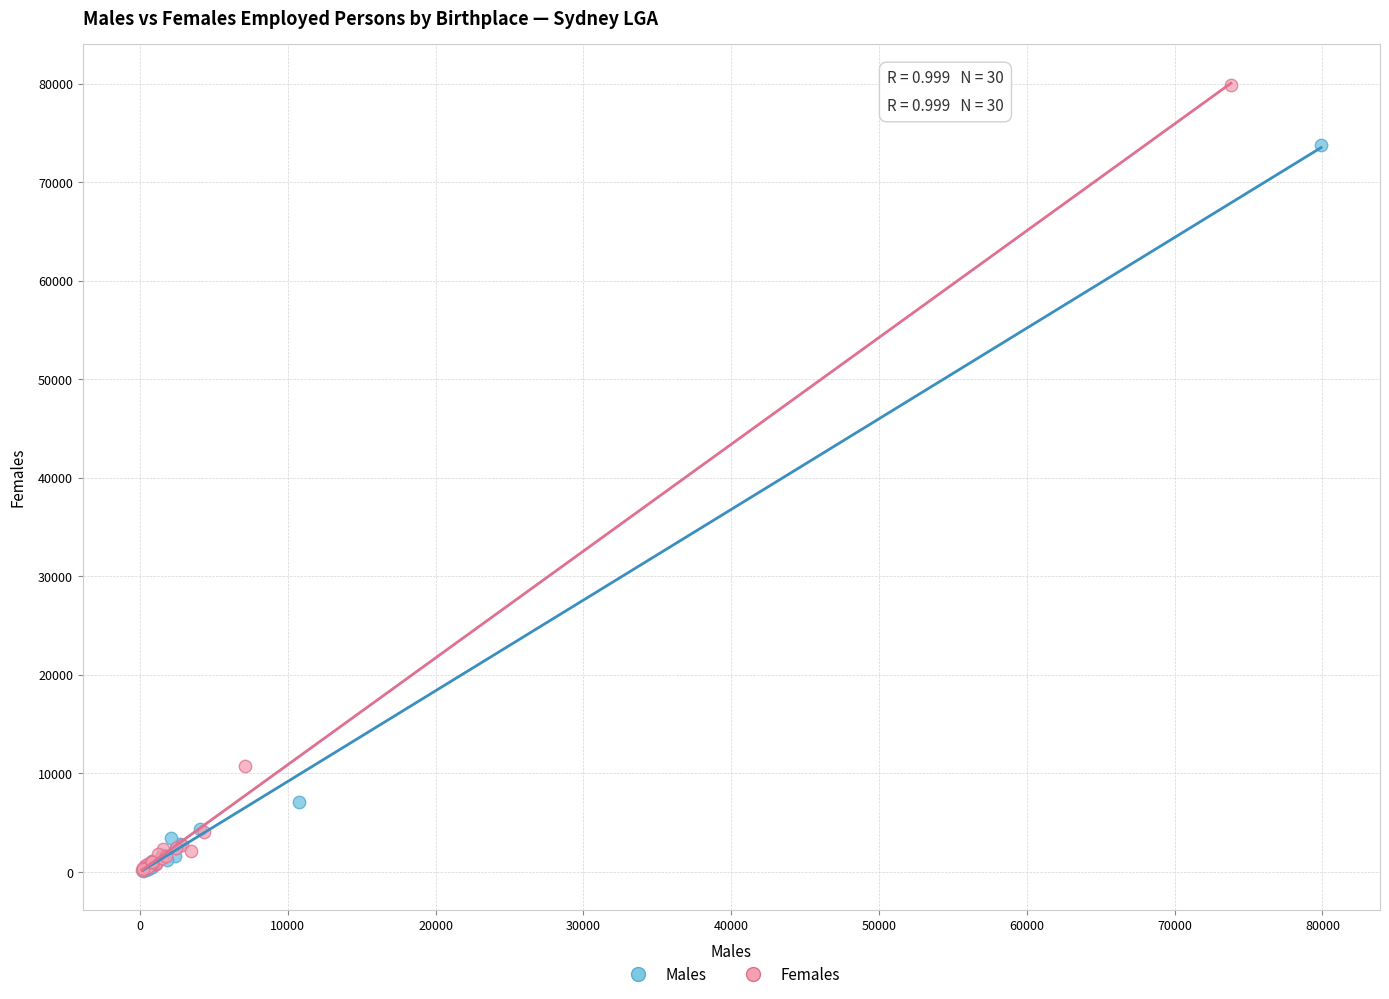

What are all the series names shown in the legend?

Males, Females